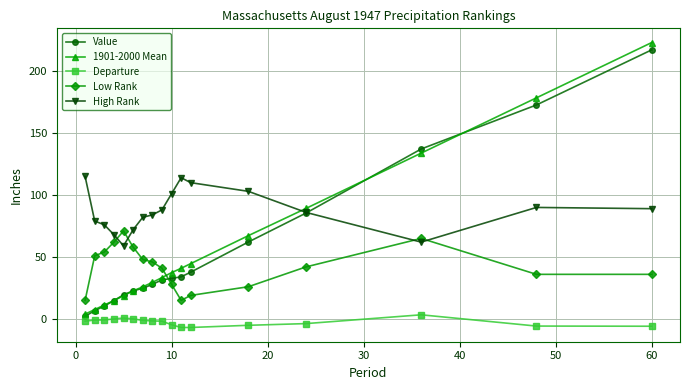

Which series has the largest total across all categories?

High Rank